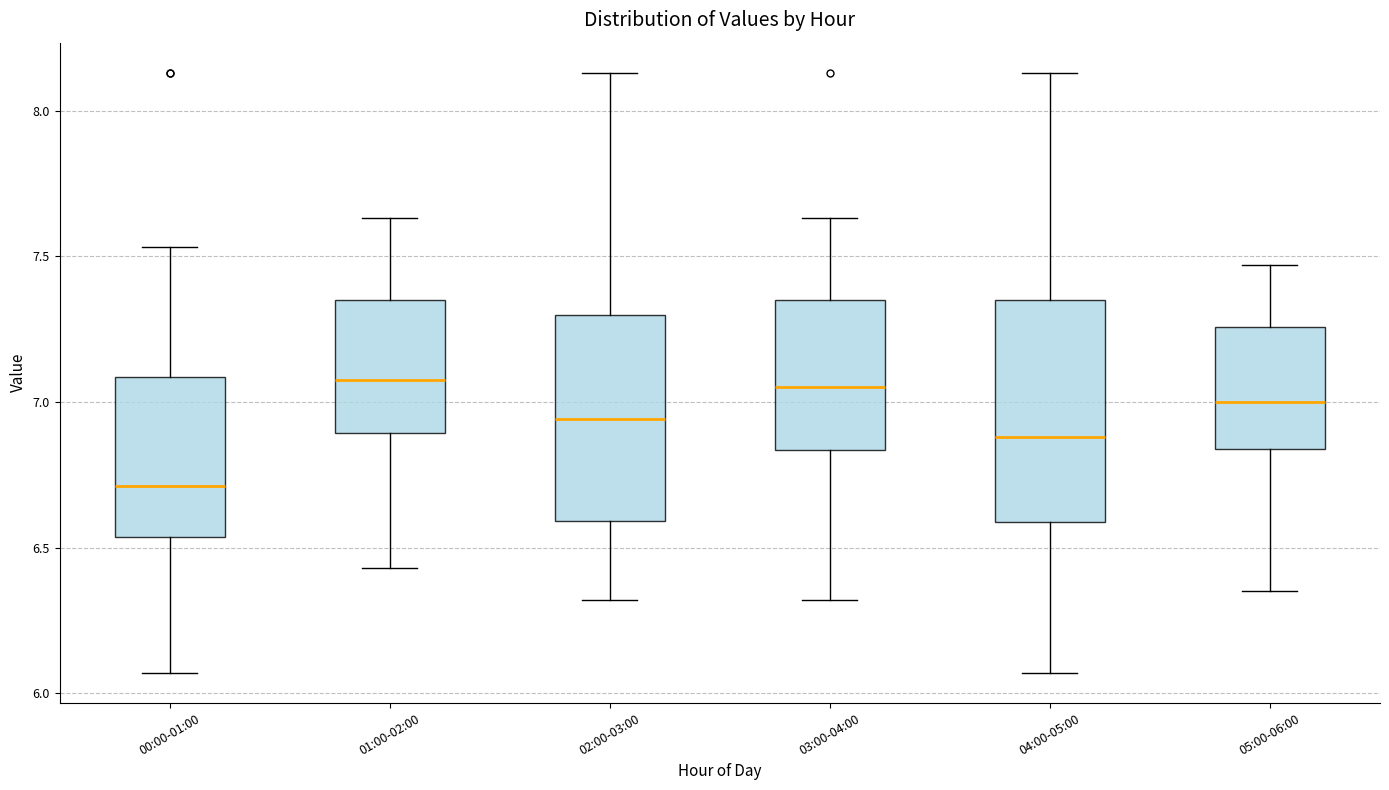

Which box is the tallest, from its lower edge to its upper edge?

04:00-05:00